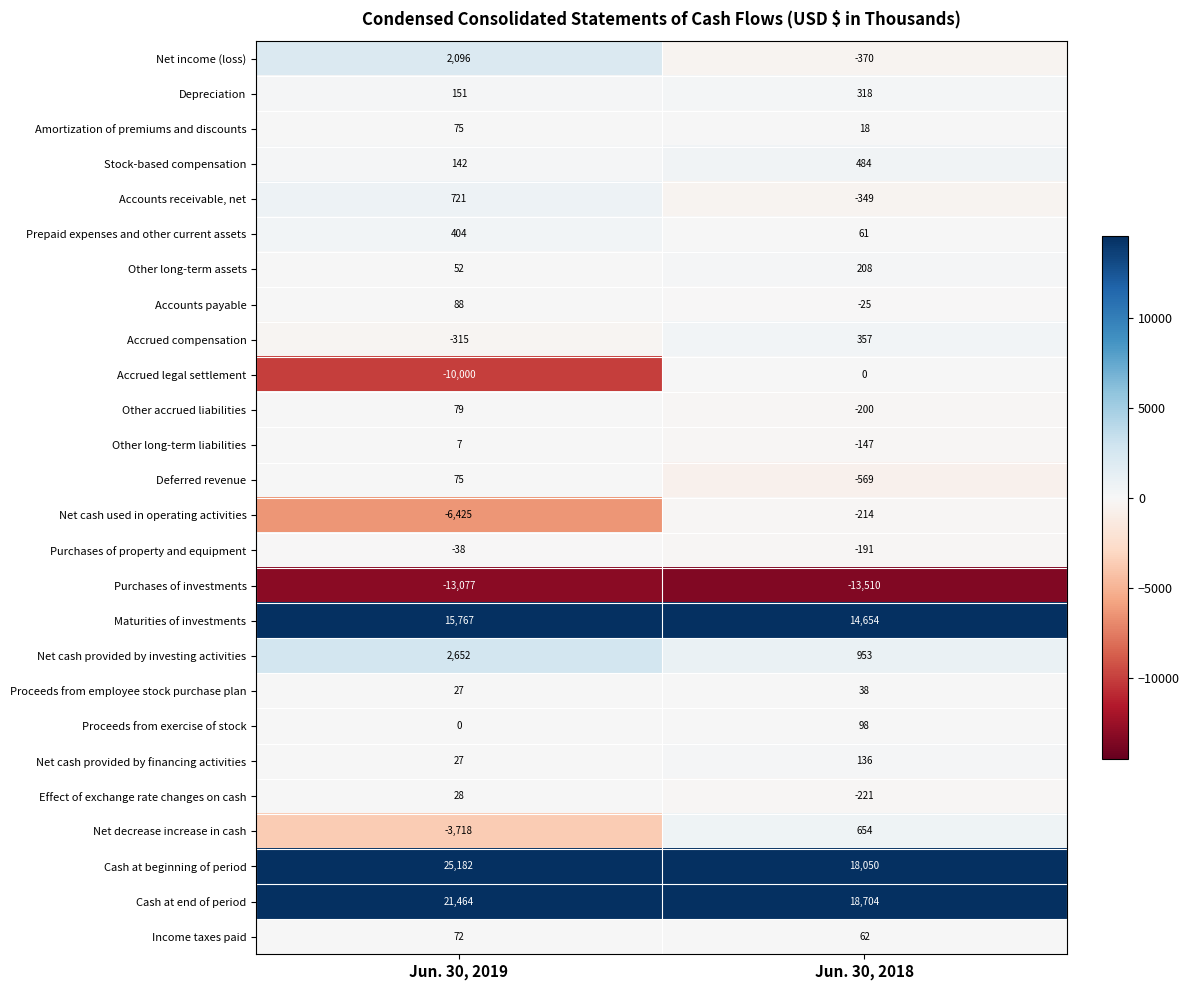

Which series has the largest range (max minus min)?

Accrued legal settlement